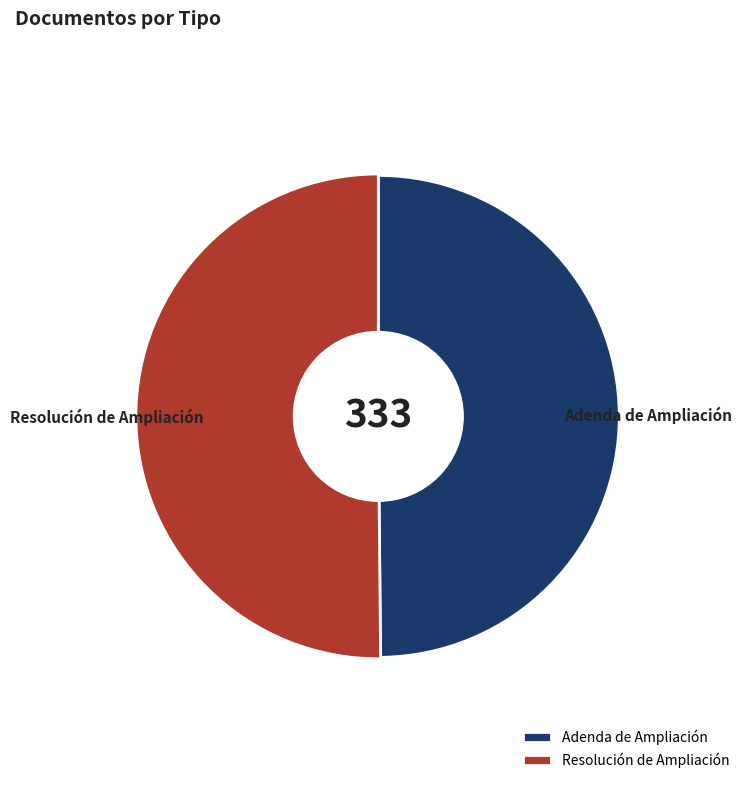

What percentage is the Resolución de Ampliación slice, to the nearest percent?

50%